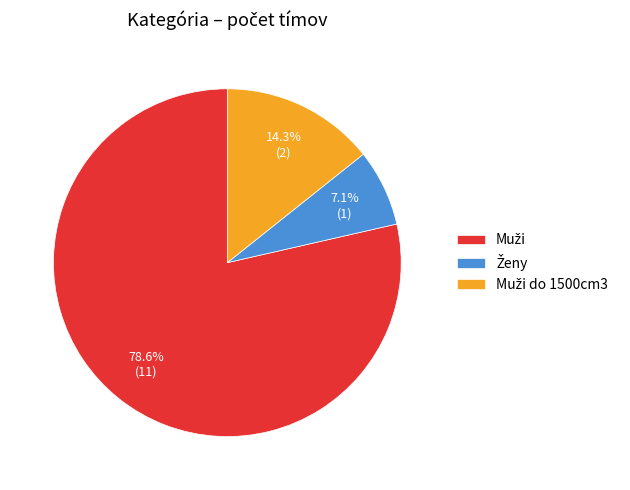

Does any single category account for the majority?

Yes